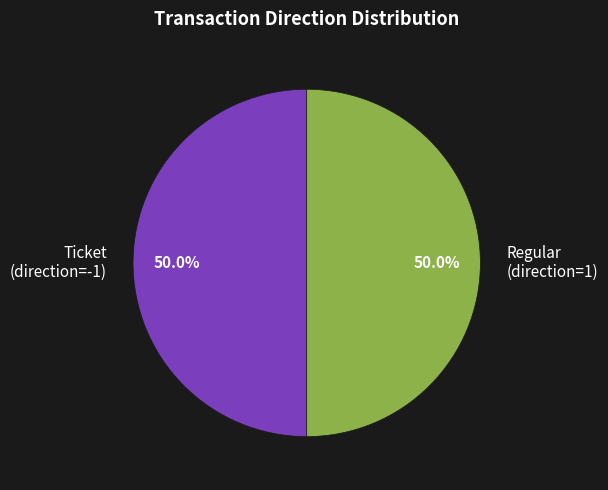

Do Ticket (direction=-1) and Regular (direction=1) together represent more than half of the pie?

Yes